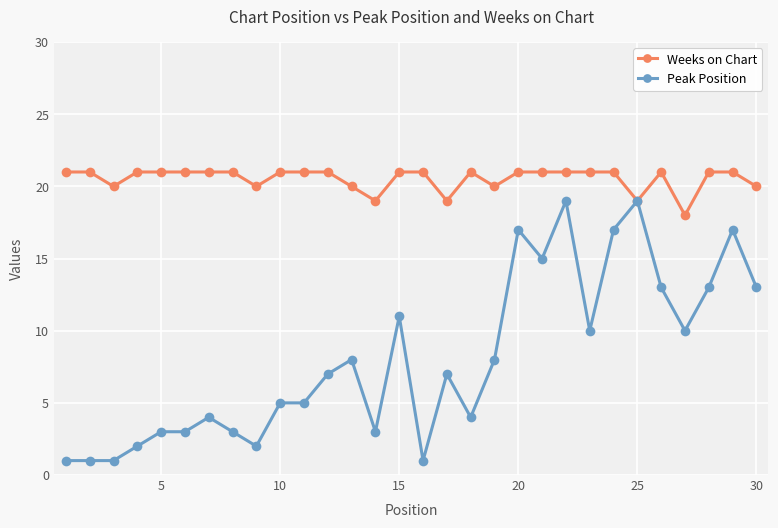

What is the average value of the Peak Position series?

8